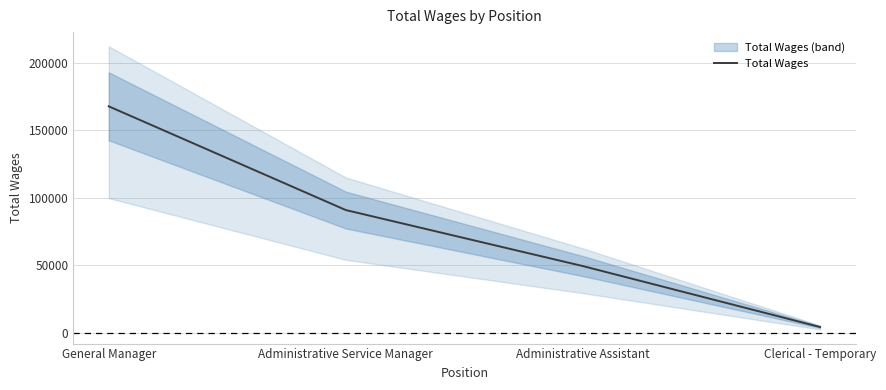

Where is the data nearest to the value 86058?

Administrative Service Manager